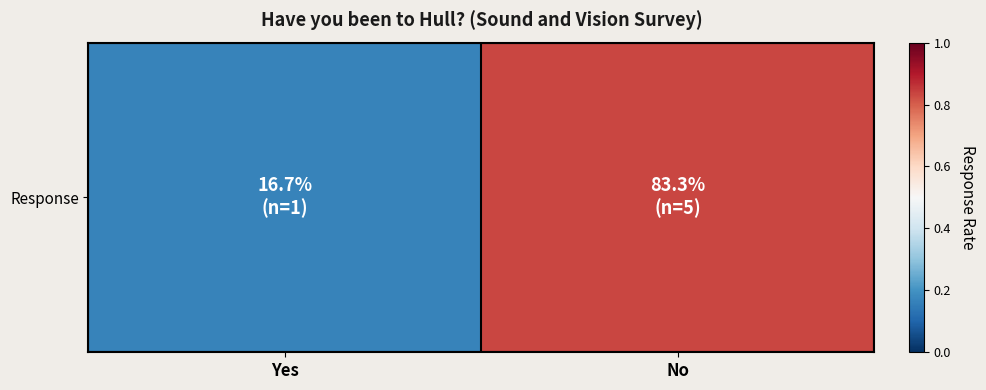

Which label corresponds to the largest value in the chart?

No